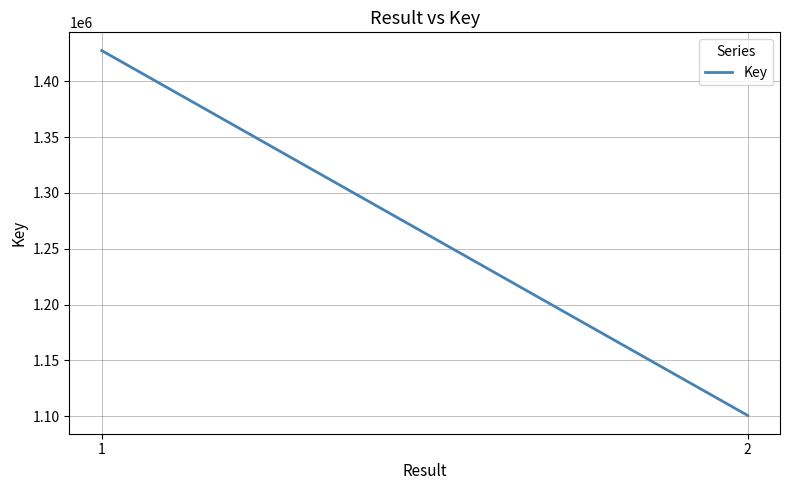

Reading left to right, extract all data points from this chart.

1=1427445	2=1100693